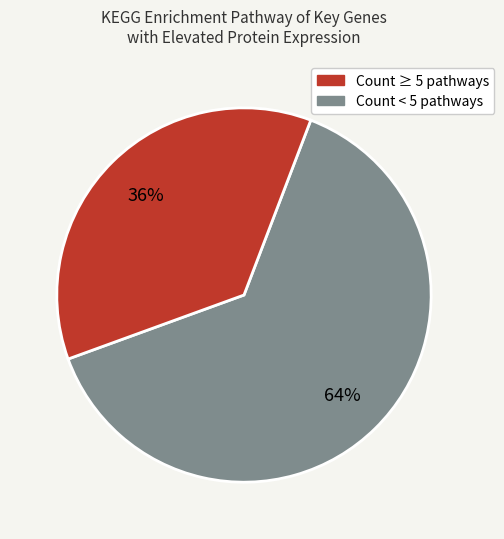

Does any single category account for the majority?

Yes